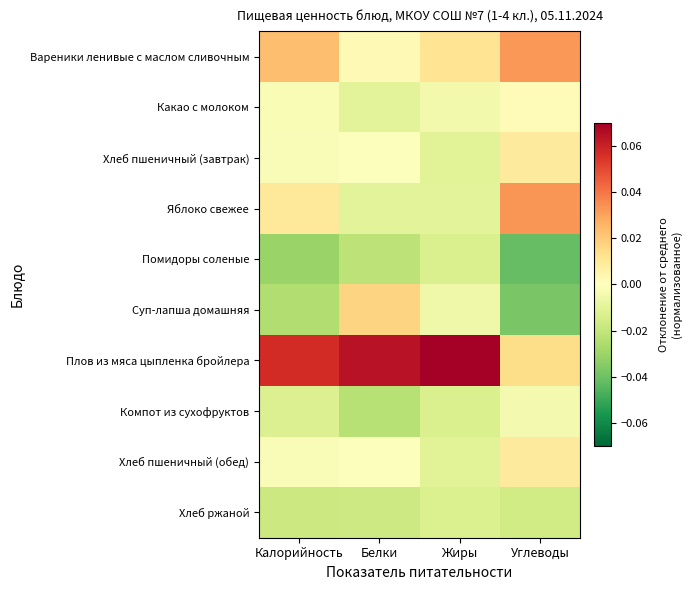

What is the difference between the highest and lowest values at Жиры?

0.1